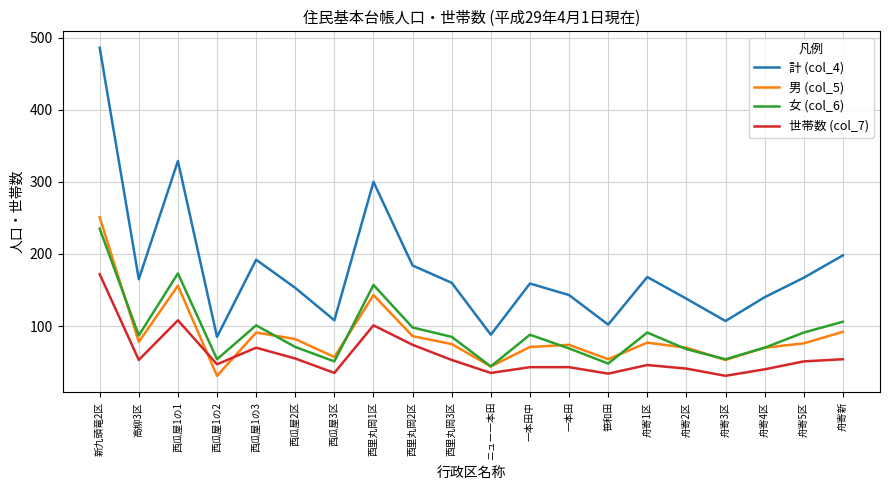

What position from the left is 西瓜屋1の2?

4